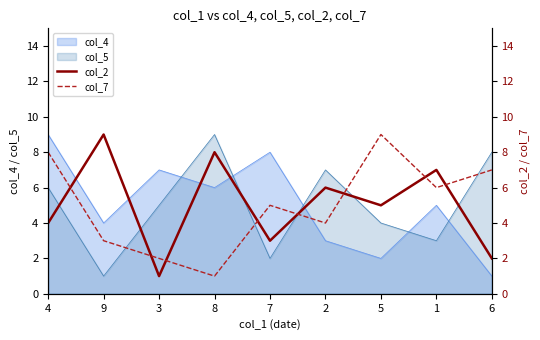

True or false: col_2 has a value of 9 at 9.

True